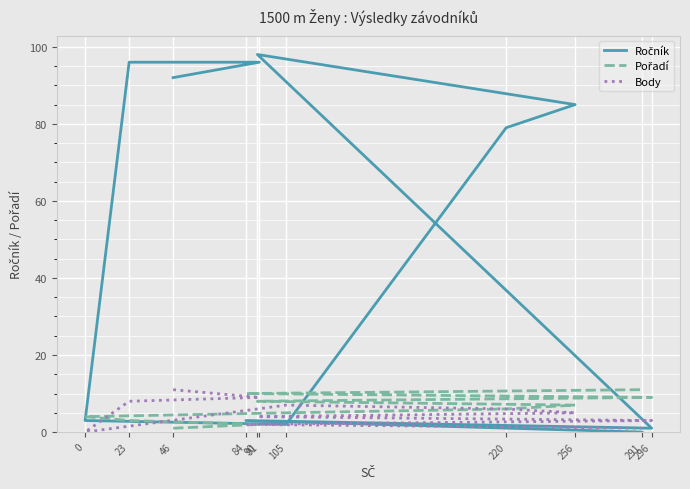

How many distinct data groups are displayed?

3